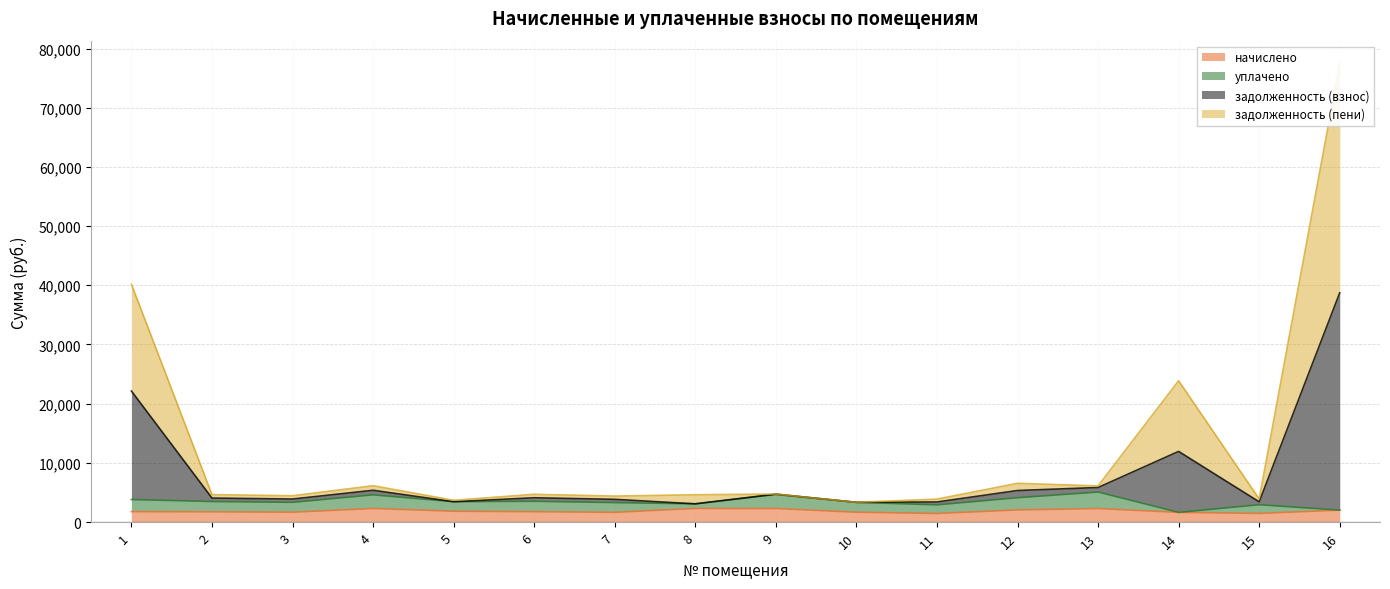

True or false: задолженность (пени) and начислено intersect in this chart.

False